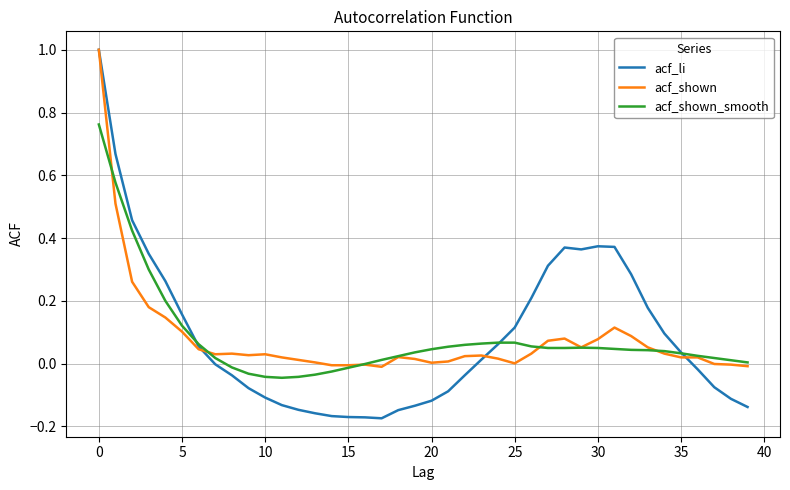

Which series has the largest range (max minus min)?

acf_li